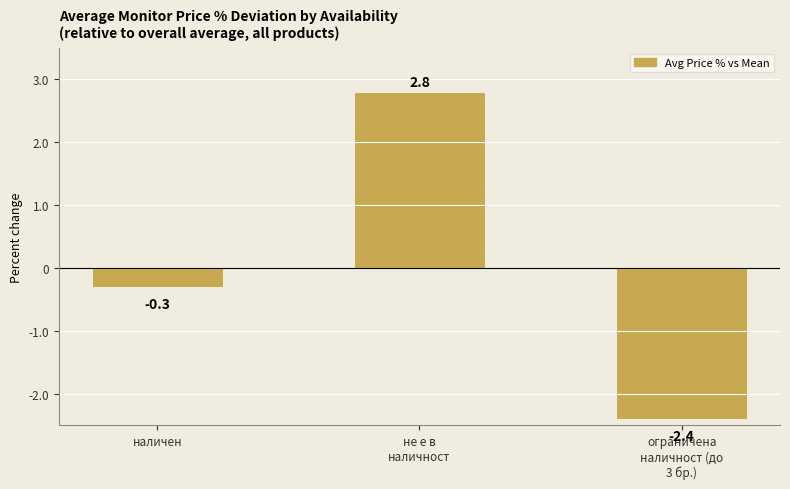

Reading left to right, transcribe all the data shown in this chart.

наличен=-0.3	не е в
наличност=2.8	ограничена
наличност (до
3 бр.)=-2.4